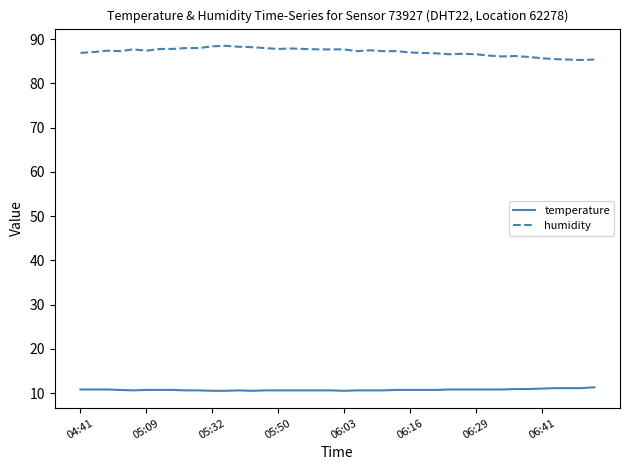

True or false: humidity and temperature intersect in this chart.

False